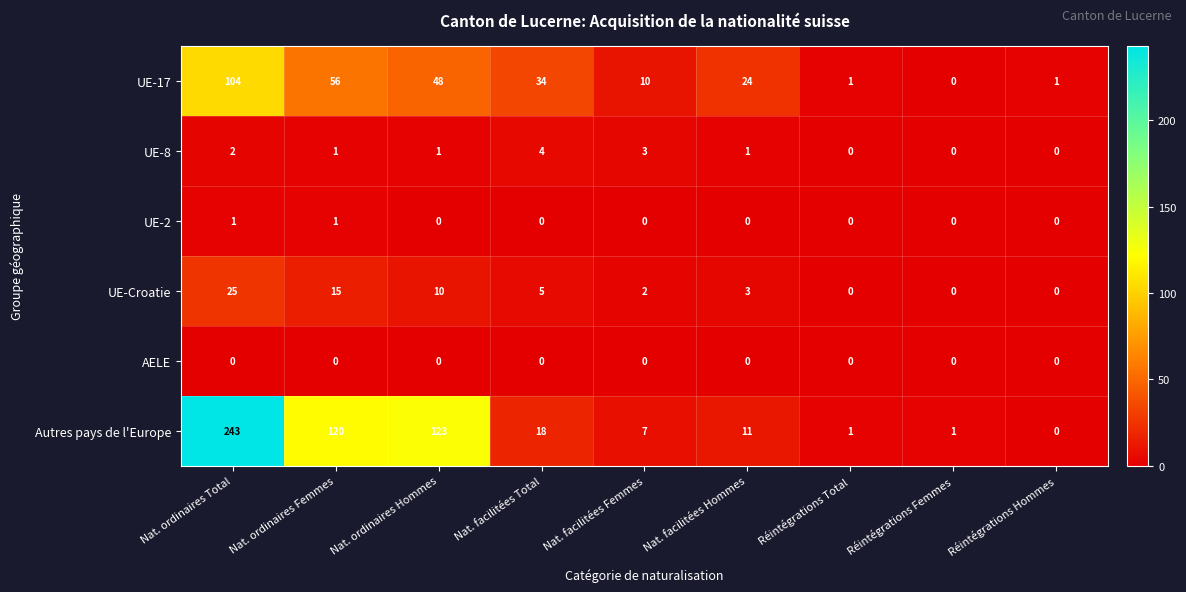

What is the sum of all UE-8 values?

12